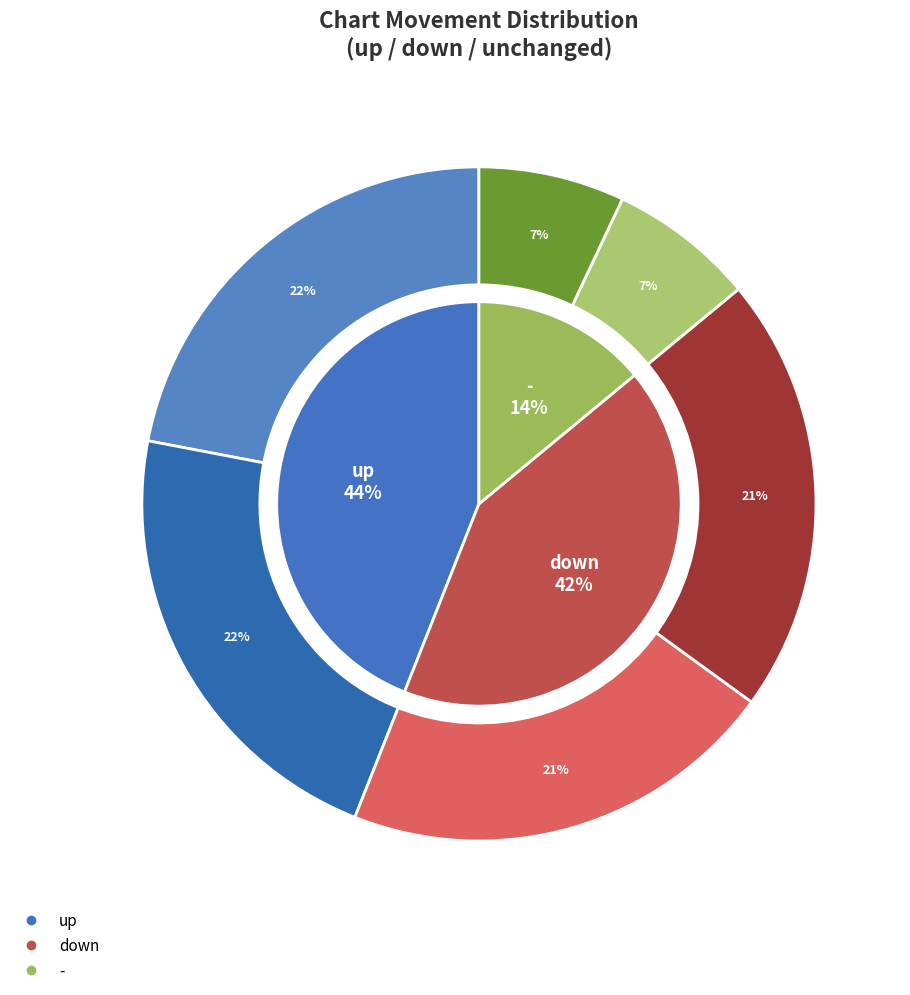

Does any single category account for the majority?

No